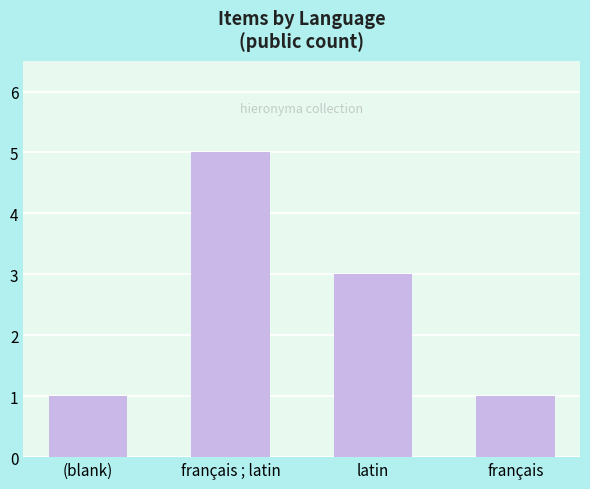

What is the label of the 1st bar from the left?

(blank)